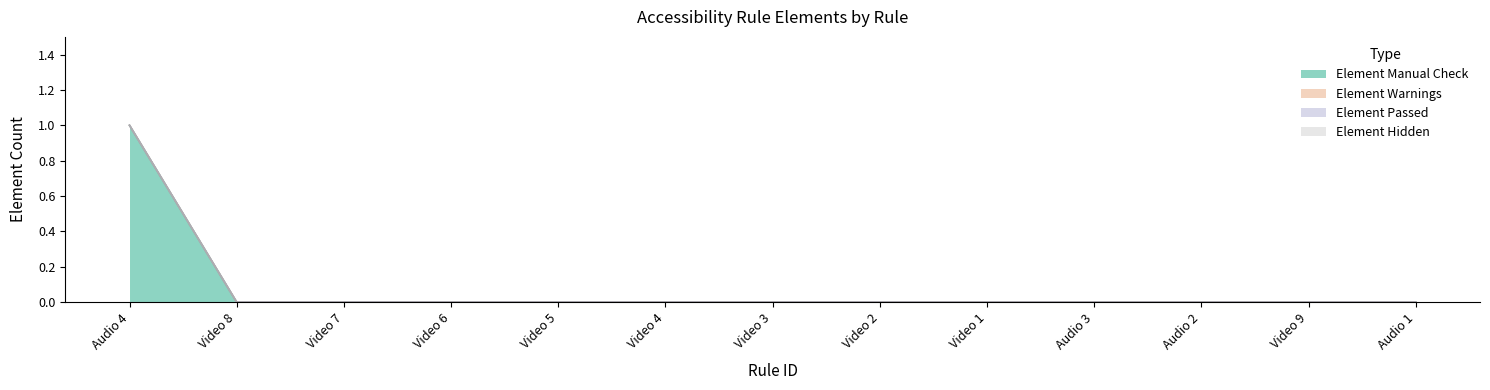

Read the Element Manual Check value at Audio 4.

1